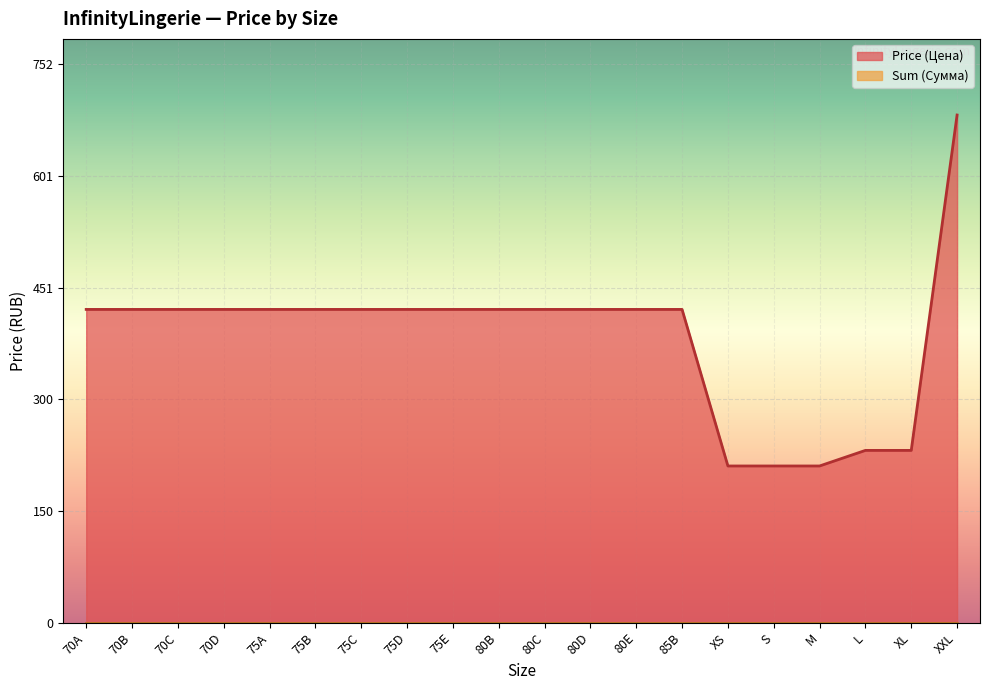

Reading right to left, extract all data points from this chart.

684	232	232	211	211	211	422	422	422	422	422	422	422	422	422	422	422	422	422	422